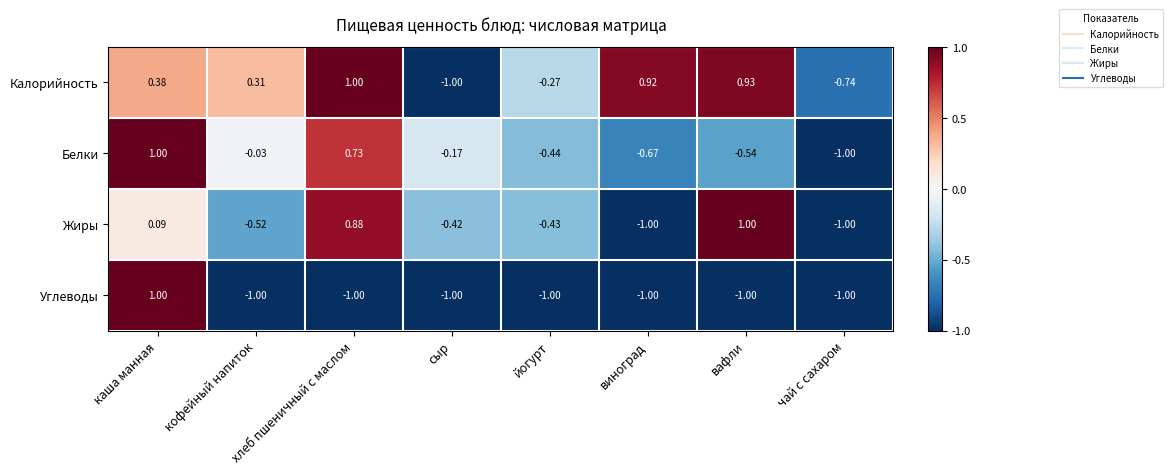

Where is Белки nearest to the value 0?

кофейный напиток